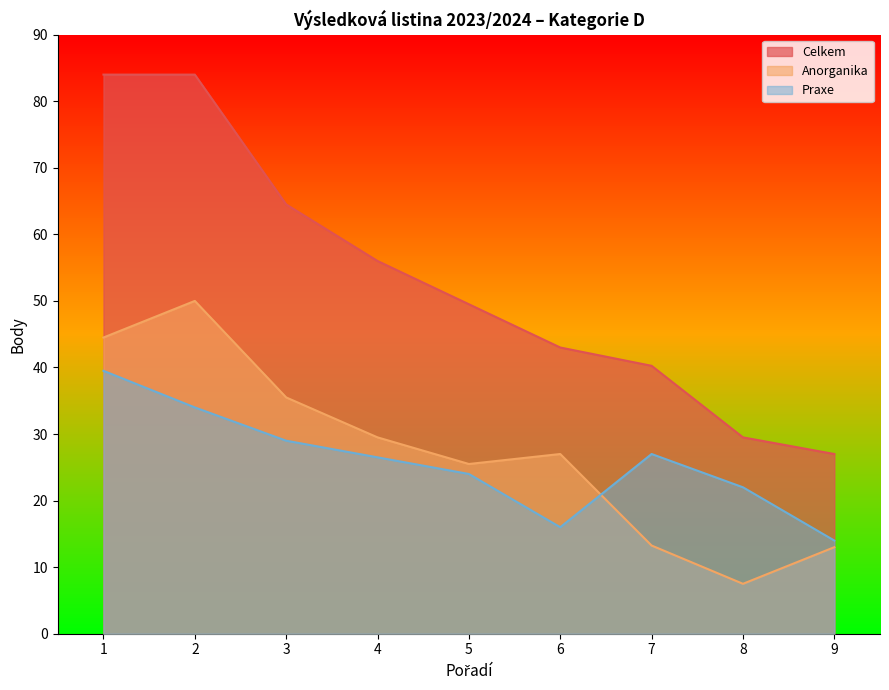

Which has a higher value, 9 or 8?

8